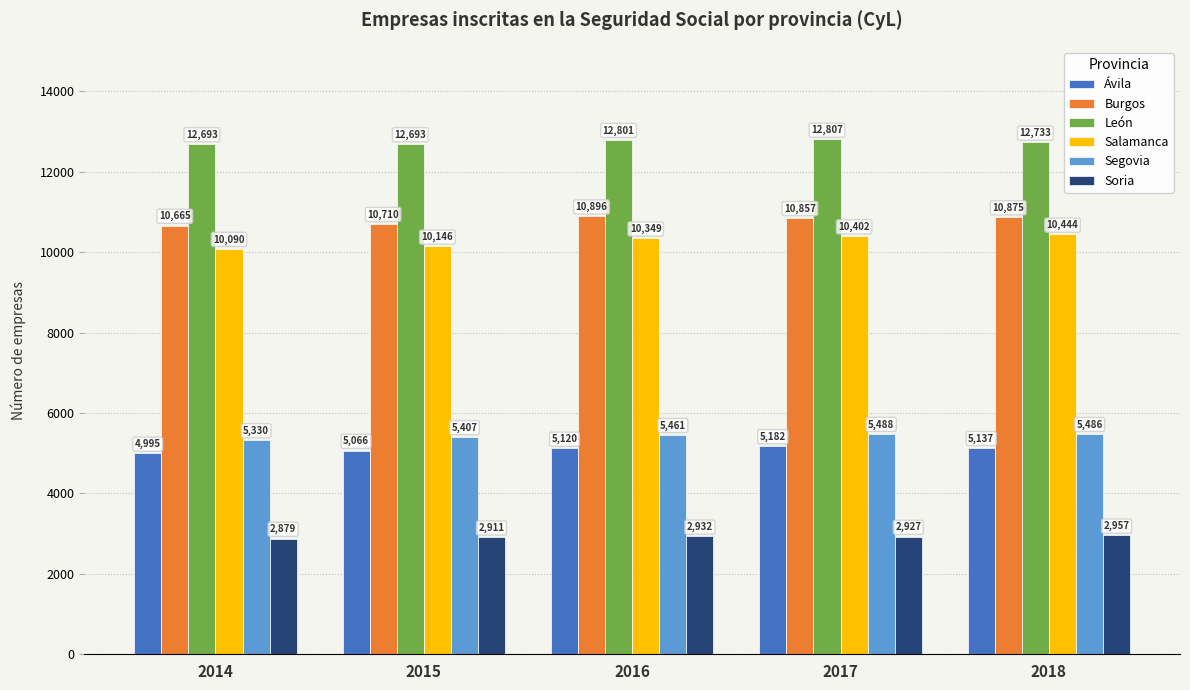

At which label is Salamanca closest to 10267?

2016